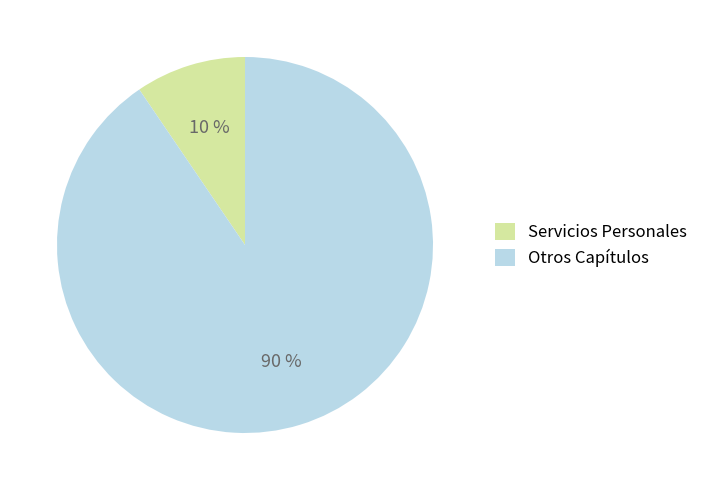

Do Servicios Personales and Otros Capítulos together represent more than half of the pie?

Yes